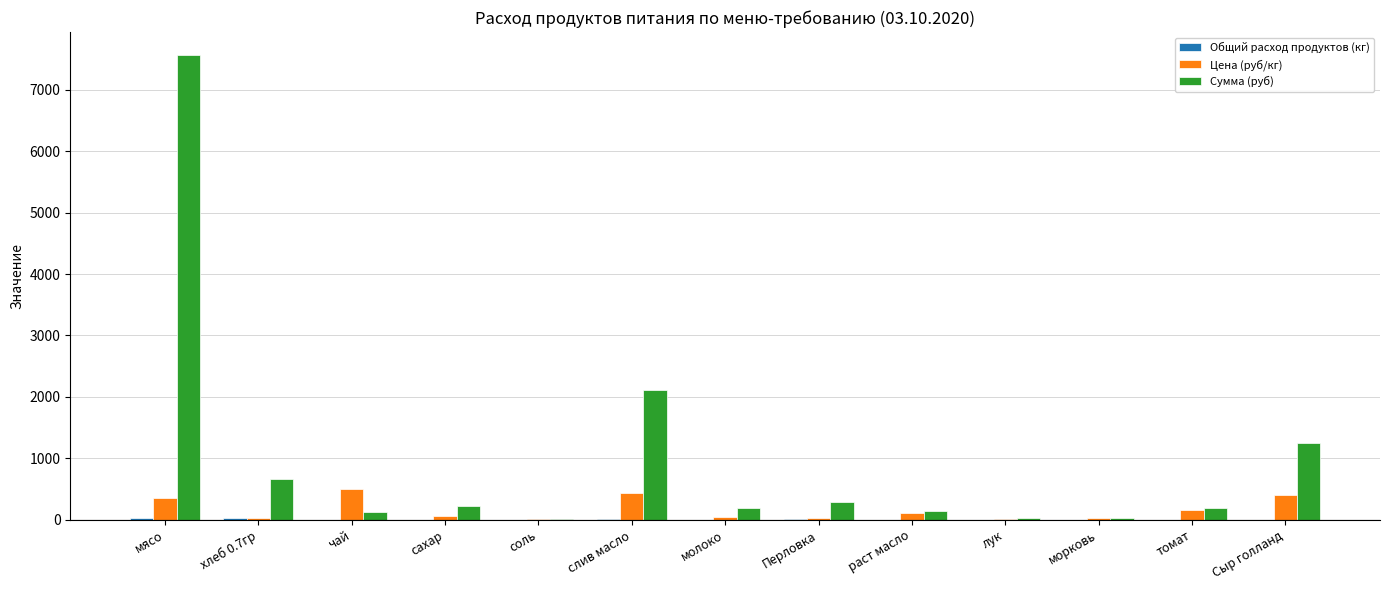

What is the sum of the Сумма (руб) values at морковь and раст масло?

168.0